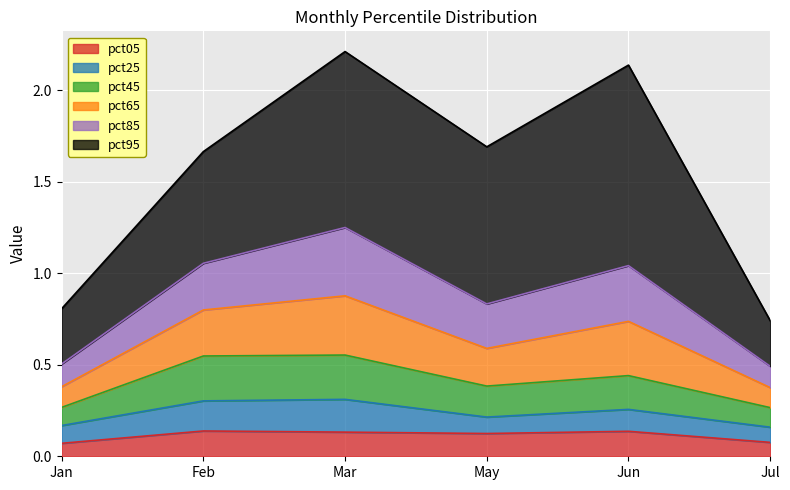

How many lines are shown in the chart?

6